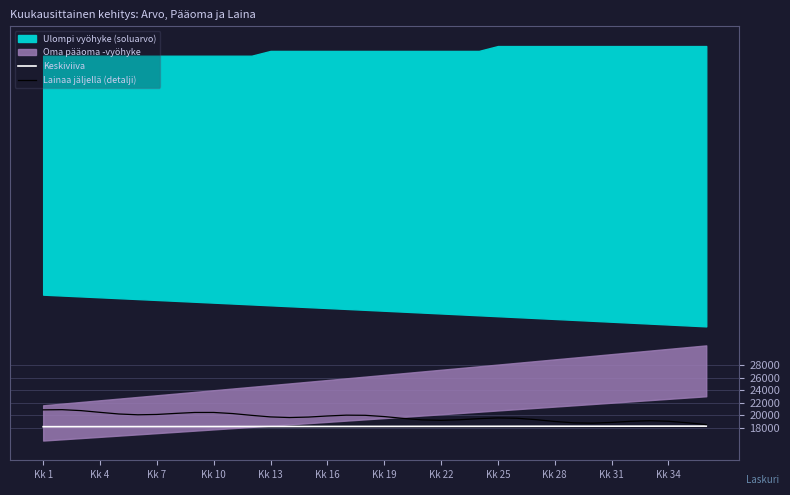

What value does the Lainaa jäljellä (detalji) series have at Kk 25?

19592.3